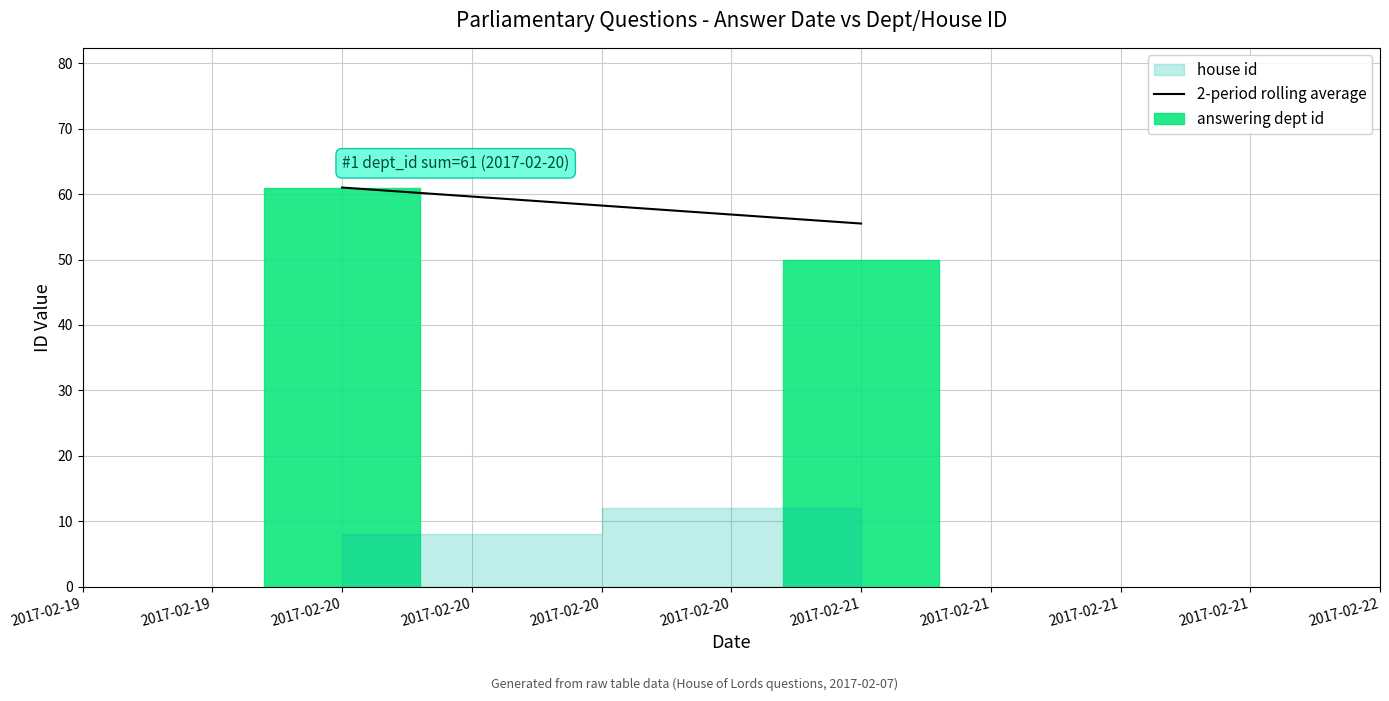

Reading left to right, what are all the values shown in this chart?

2017-02-20=61	2017-02-21=50